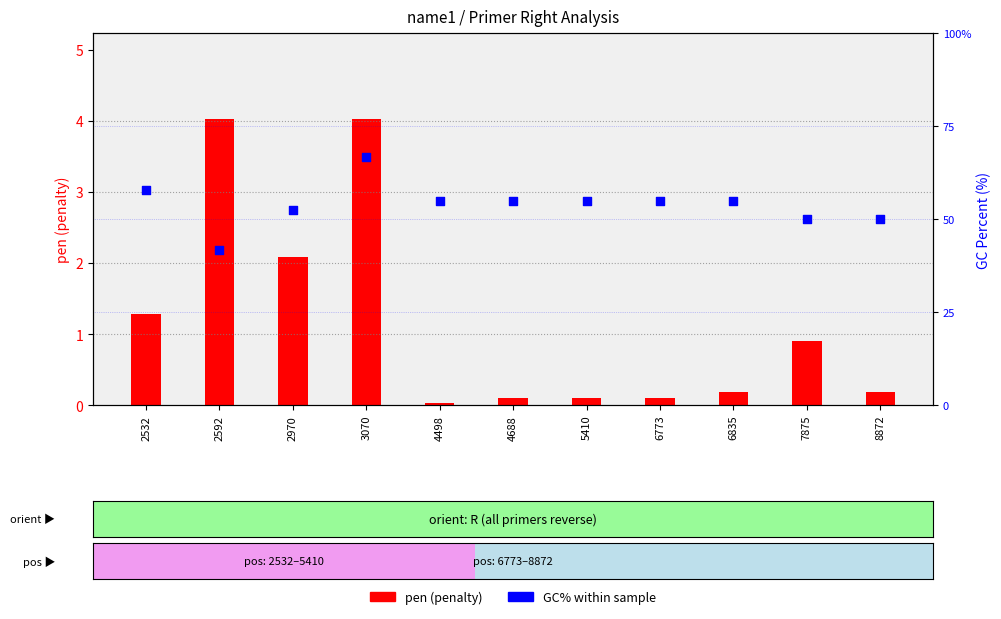

Which series has the largest total across all categories?

GC% within sample